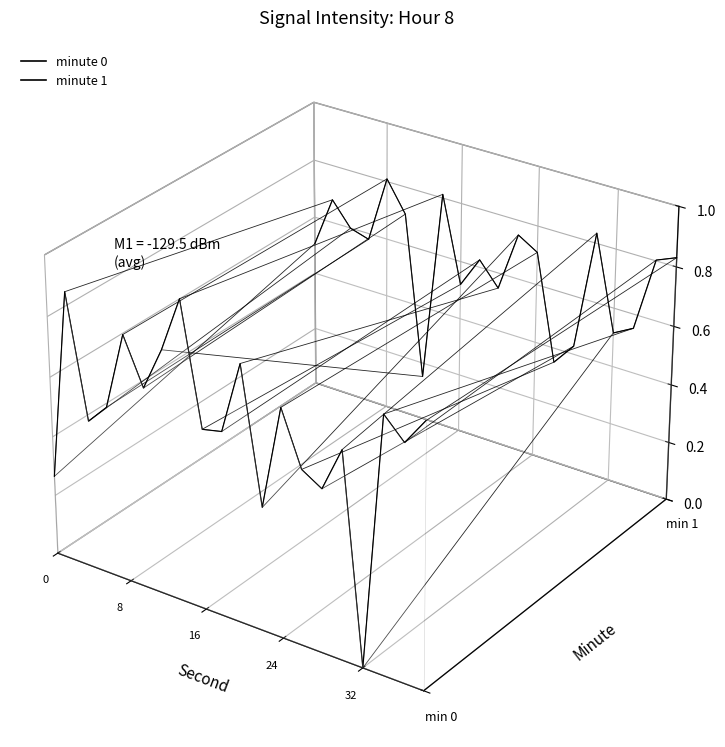

List the series in order of their peak value, lowest first.

minute_0, minute_1